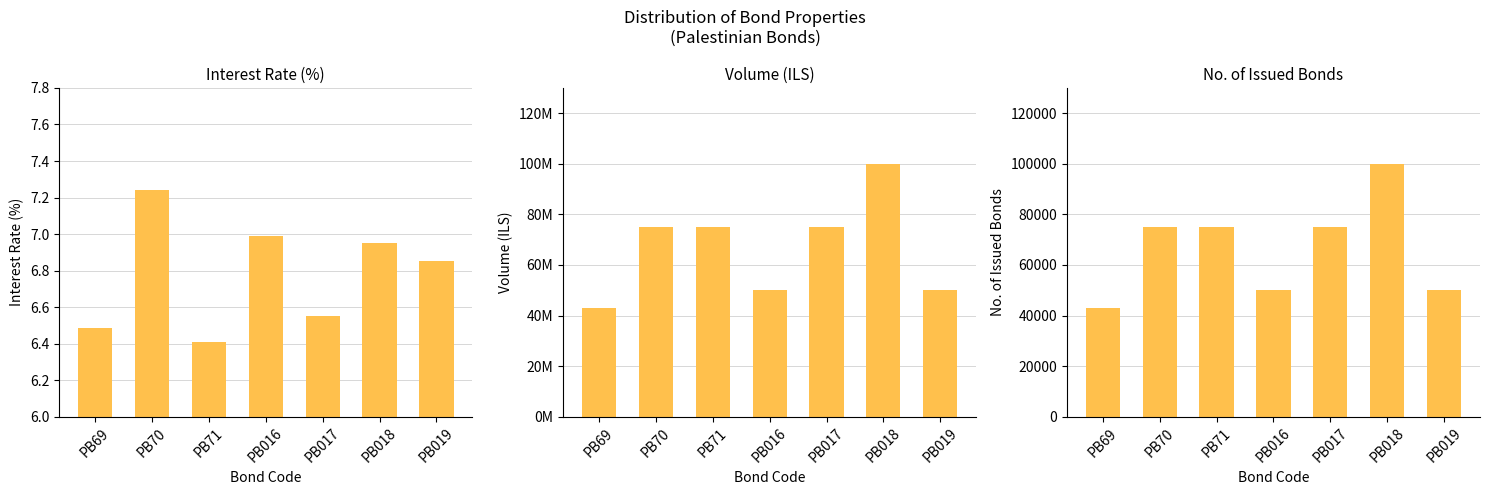

What is the label of the 2nd bar from the right?

PB018